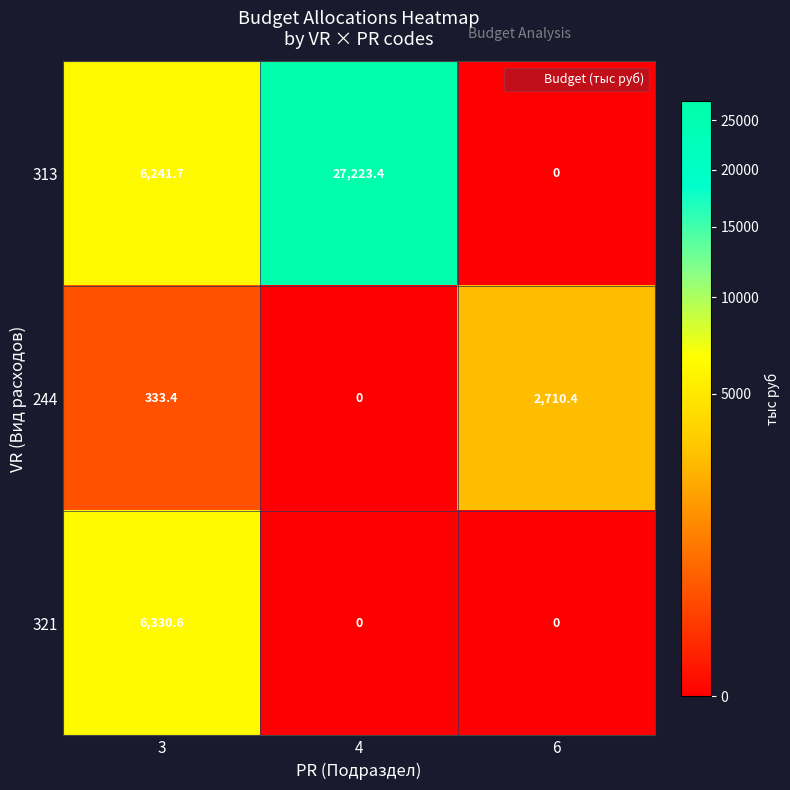

At which category is the sum across all series the highest?

4